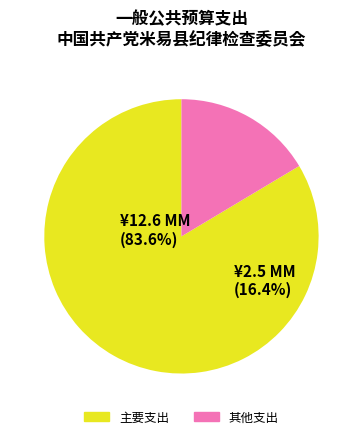

The 行政单位离退休 slice represents 7% of the pie. True or false?

False